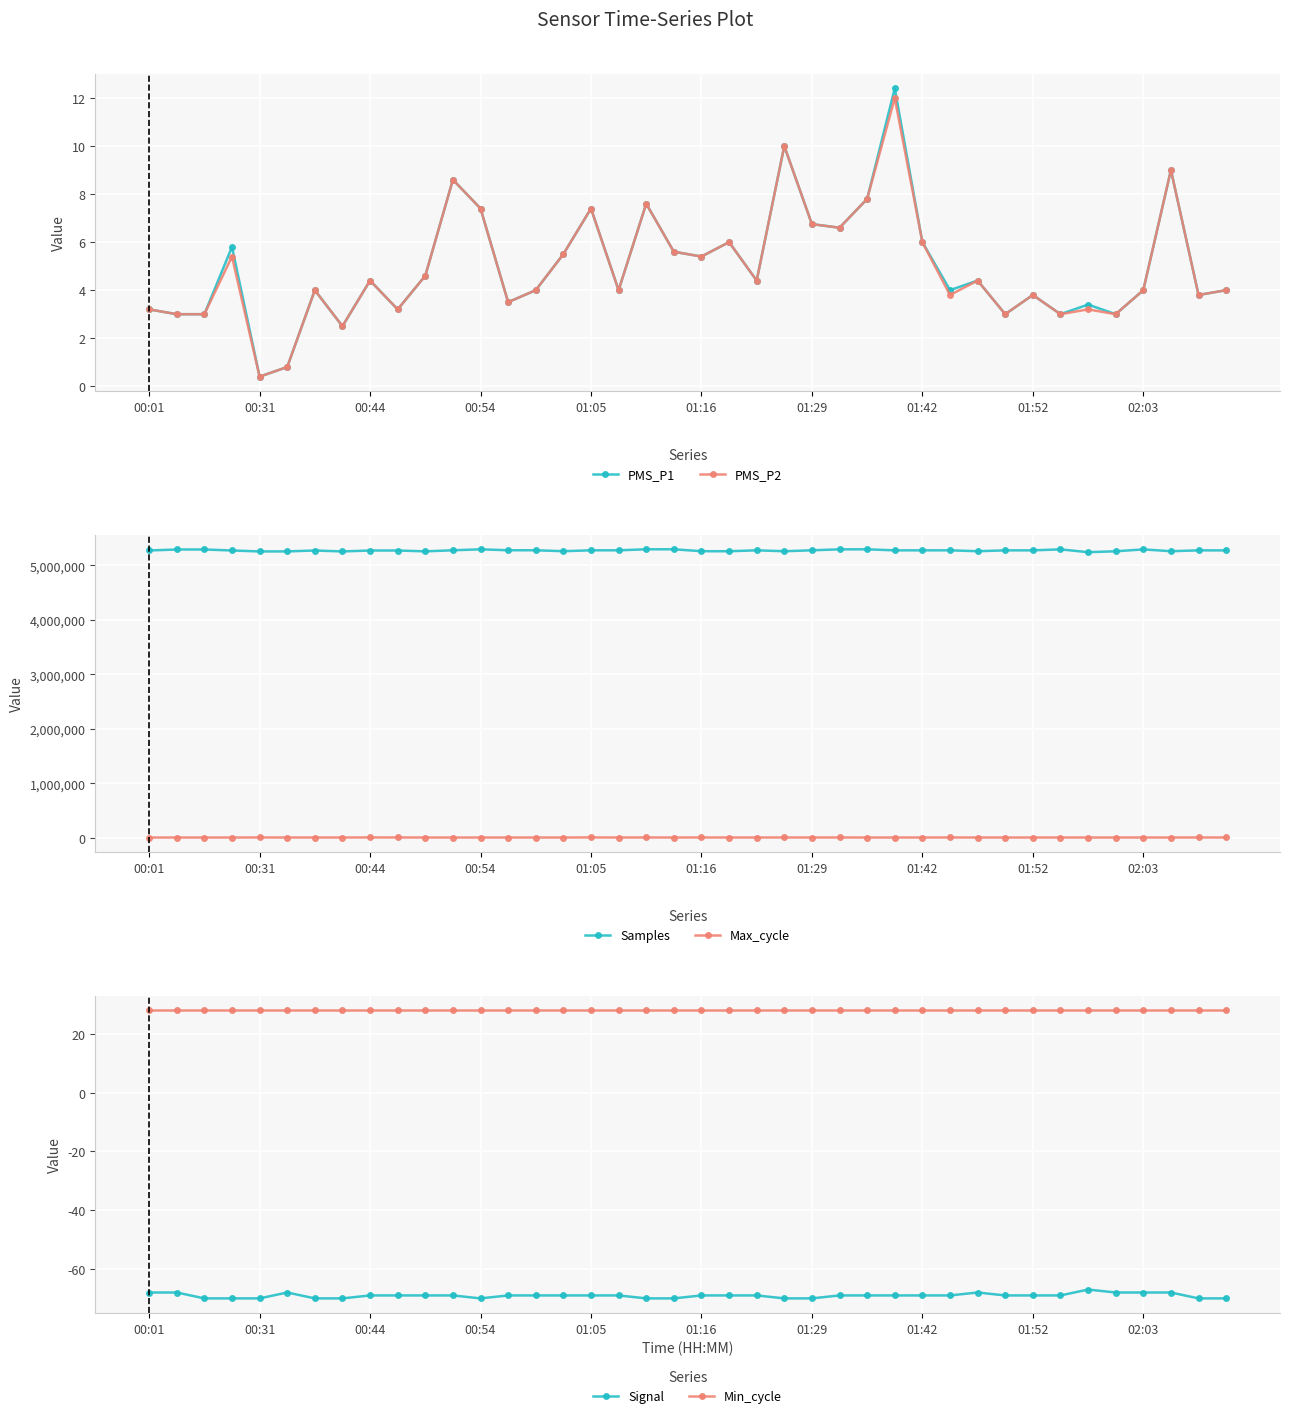

True or false: PMS_P2 has more than 2 points higher than both neighbors.

True